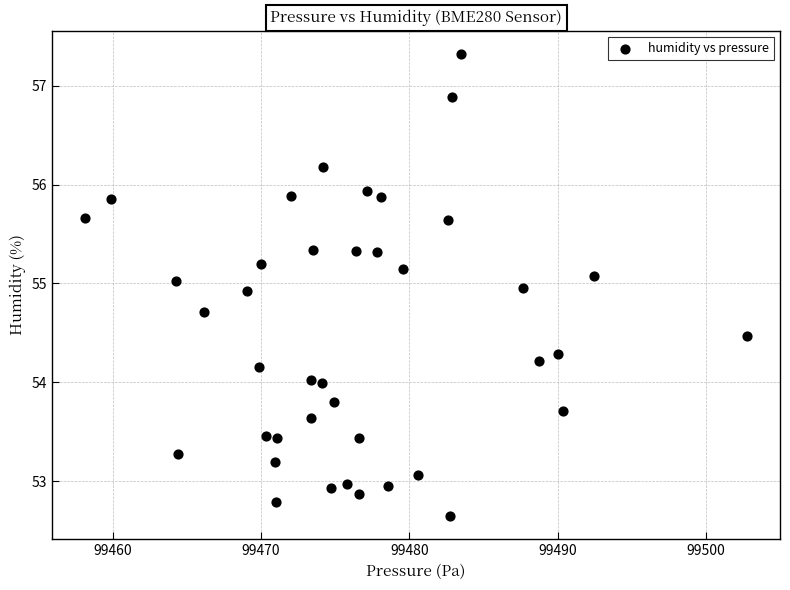

What is the range of X values (max minus min)?

44.6